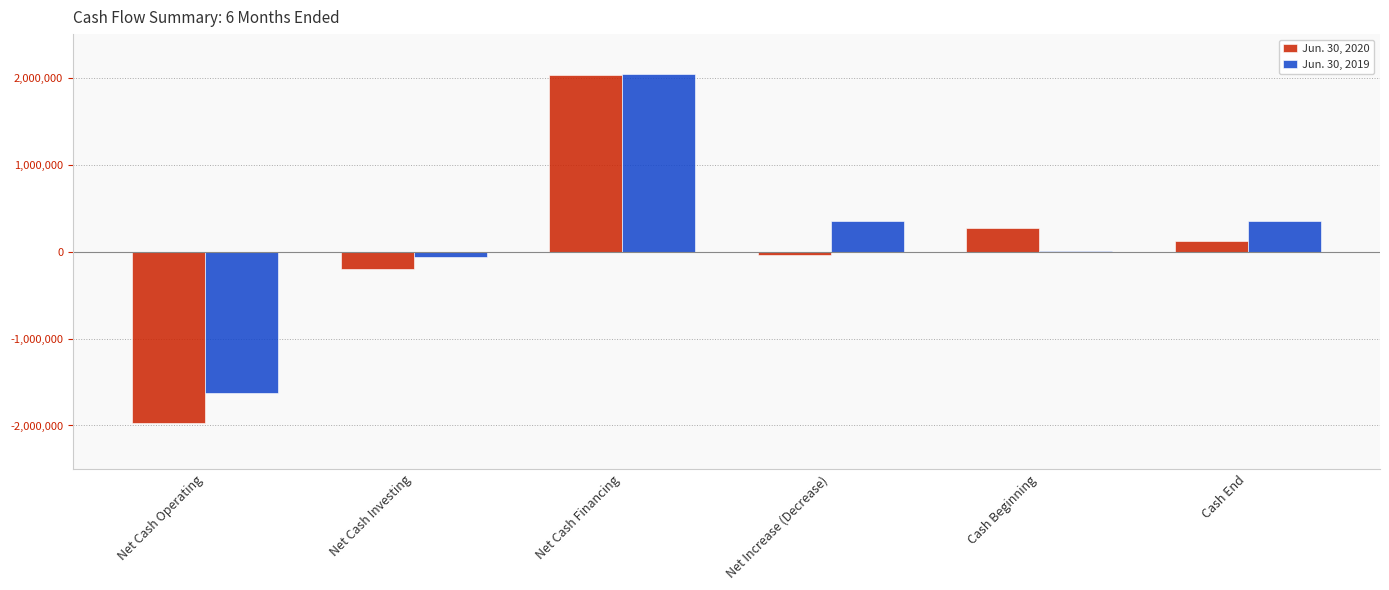

Is it true that Jun. 30, 2020 equals 123788 at Cash End?

True